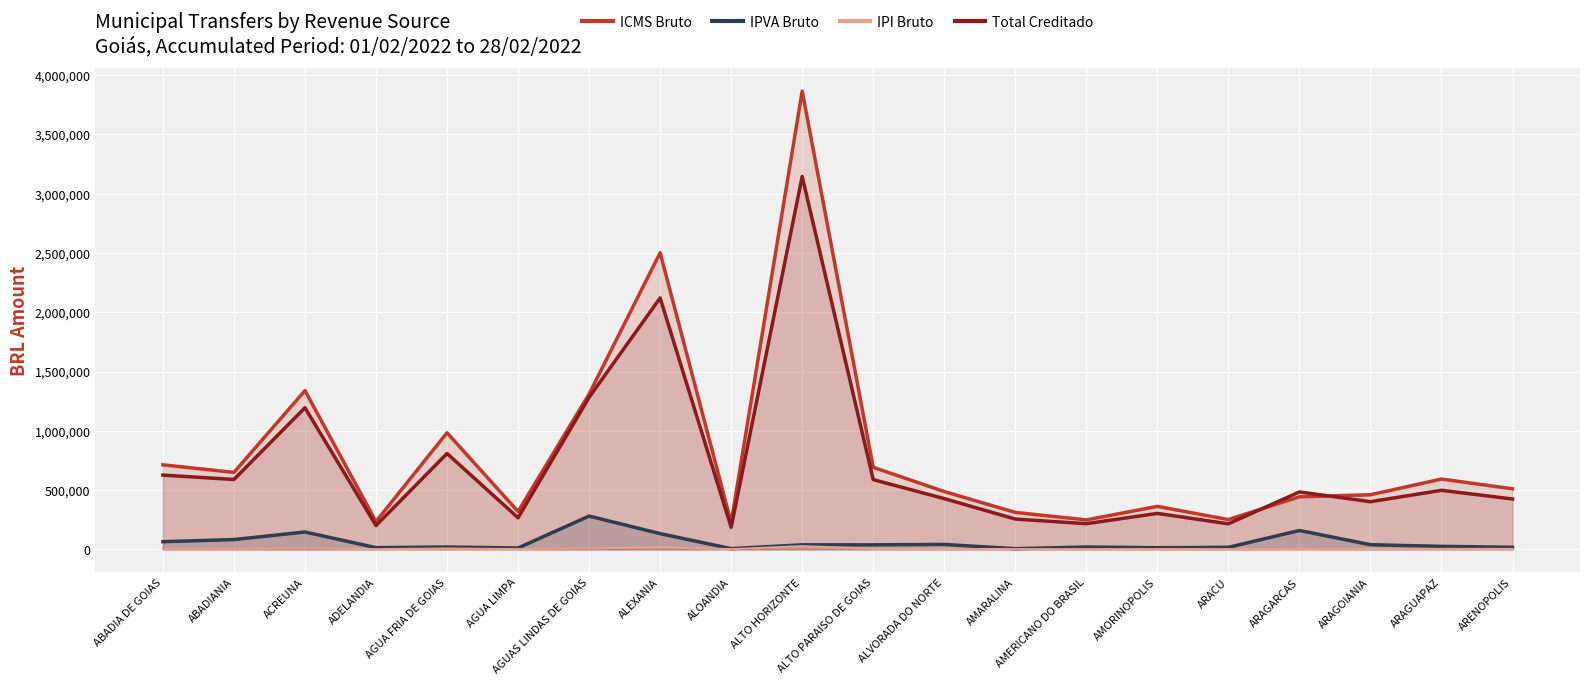

What is the sum of the IPVA Bruto values at ARACU and ARAGARCAS?

176332.0